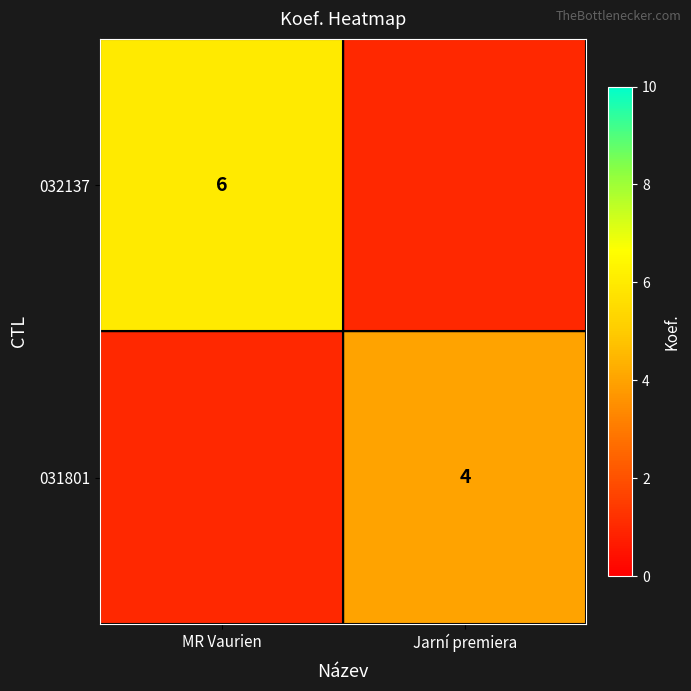

At how many categories does at least one series exceed 4?

1